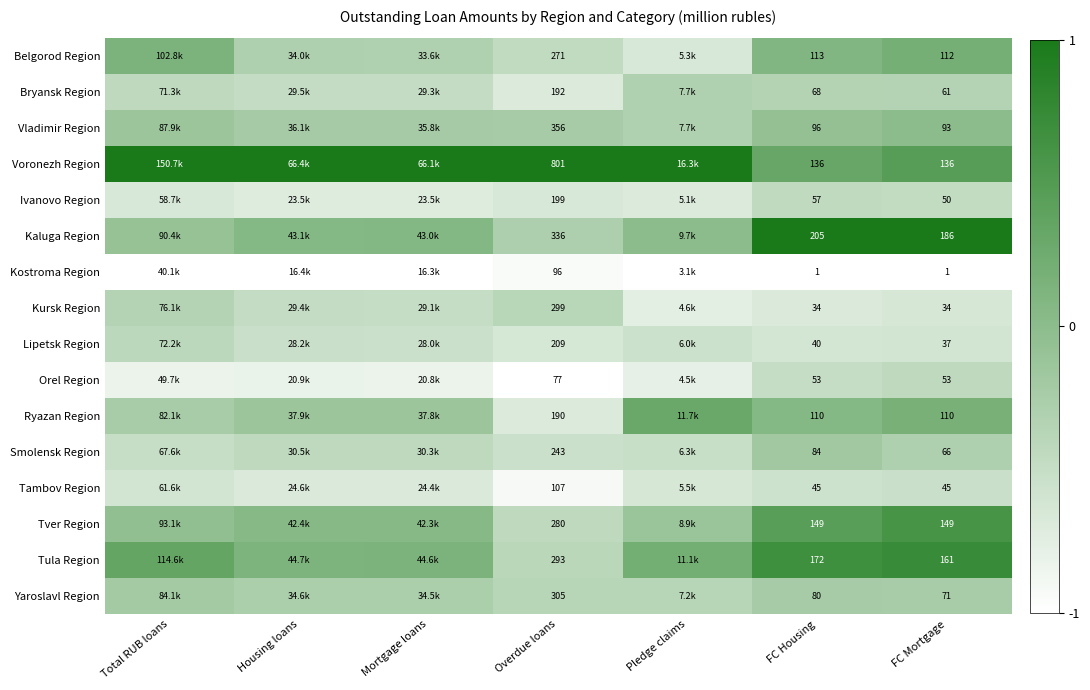

Is the value of Ryazan Region at FC Housing greater than the value of Kaluga Region at Overdue loans?

No